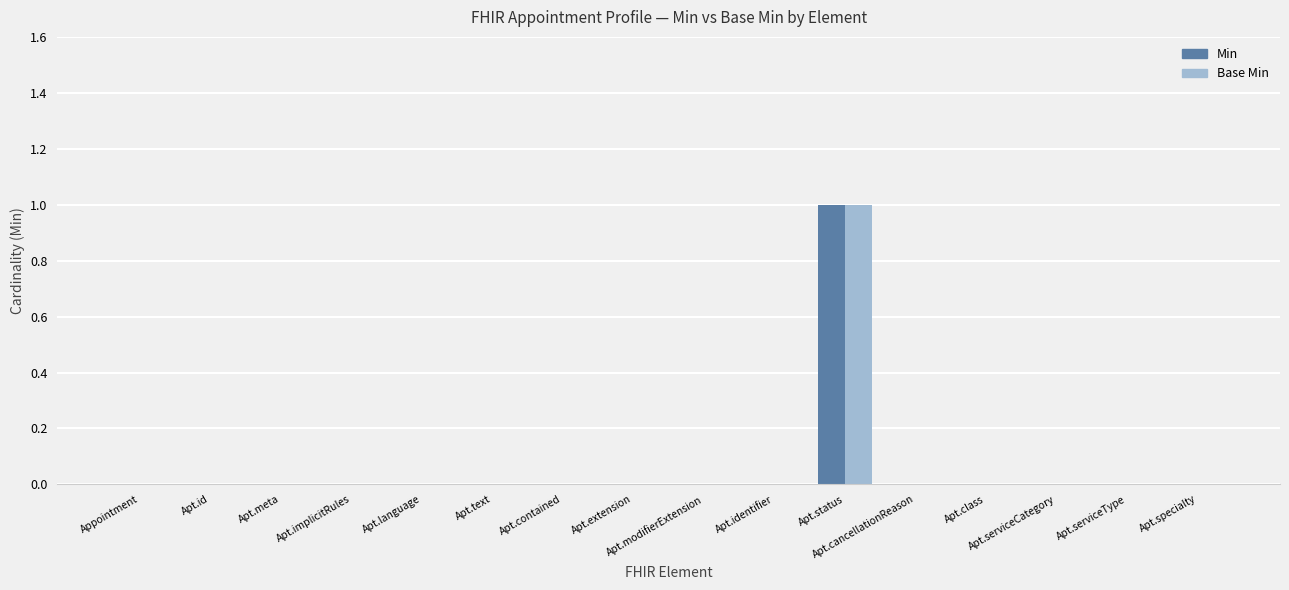

Reading left to right, list all the values displayed in this chart.

Min: 0	0	0	0	0	0	0	0	0	0	1	0	0	0	0	0
Base Min: 0	0	0	0	0	0	0	0	0	0	1	0	0	0	0	0